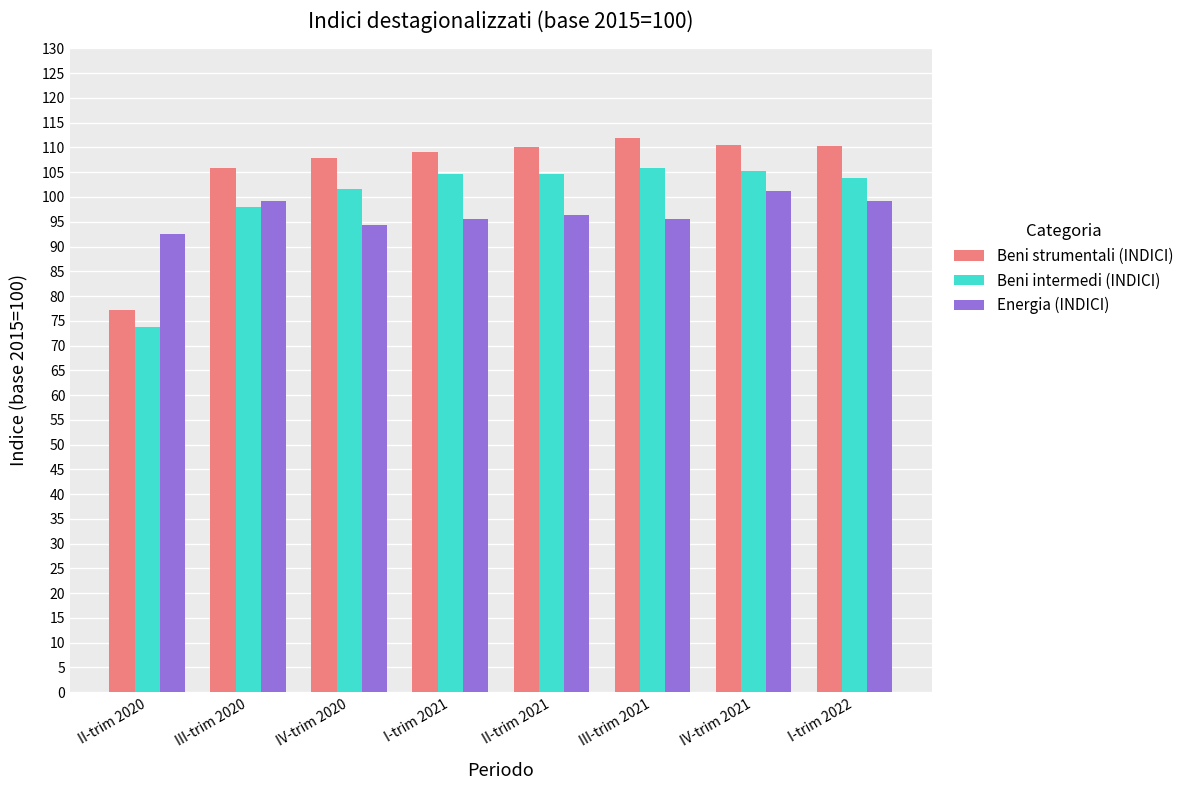

Which series has the largest total across all categories?

Beni strumentali (INDICI)